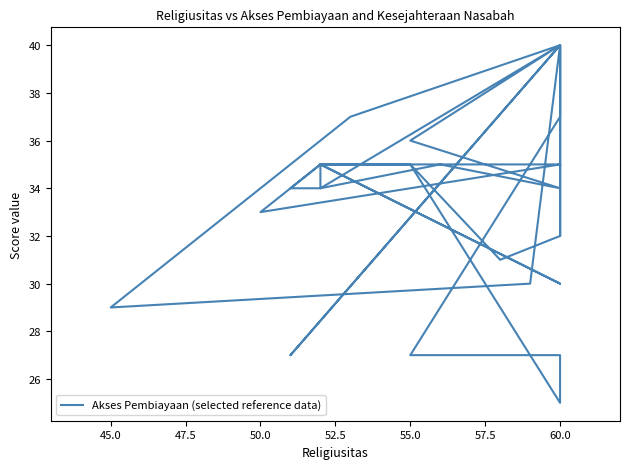

The chart shows a value of 22 at 34. True or false?

False